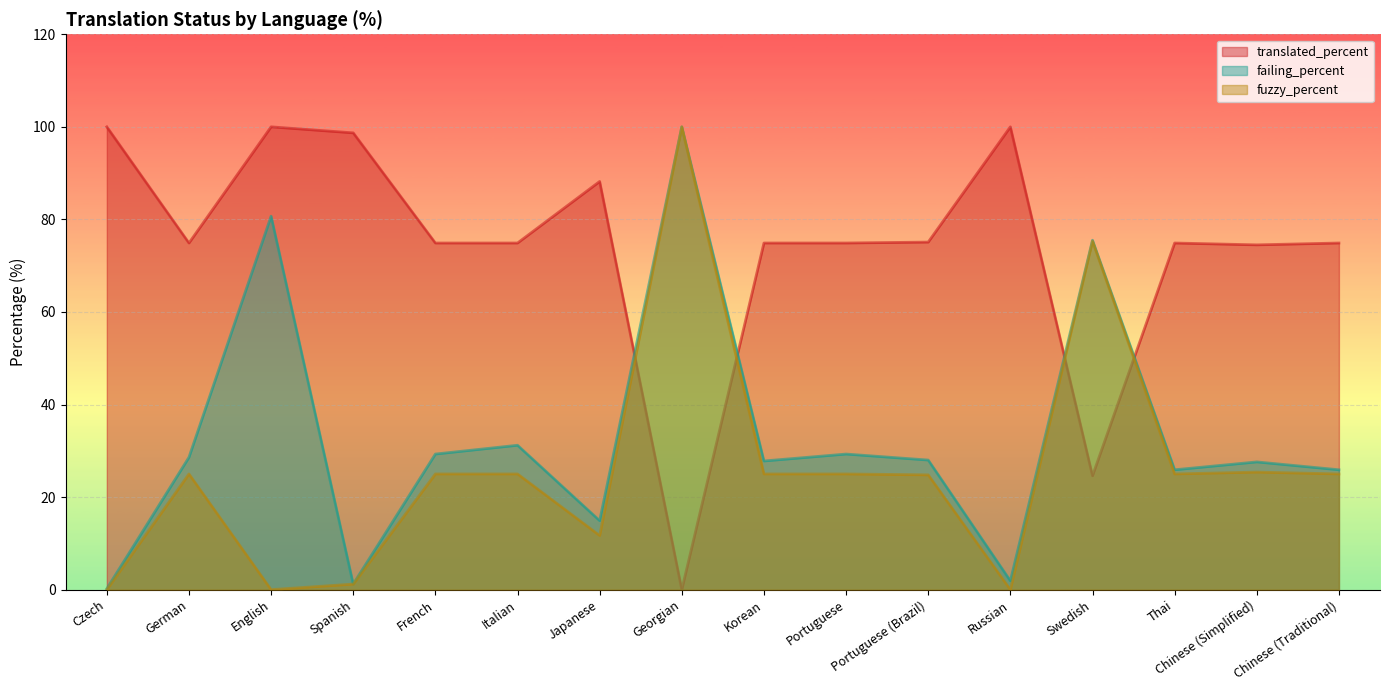

At which category does fuzzy_percent reach its first local valley?

English